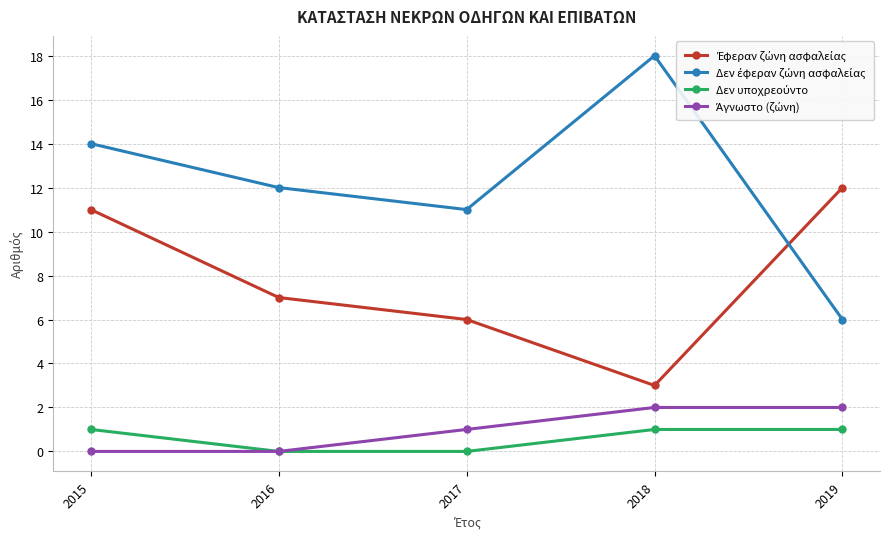

Which category has the highest value across all series?

2018